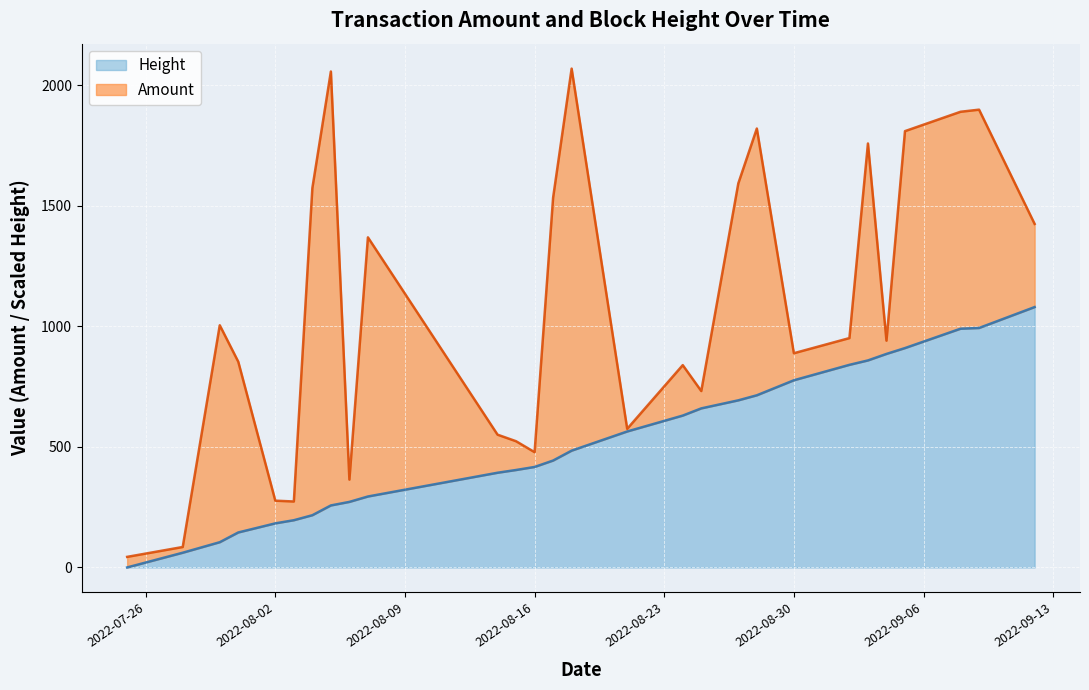

What is the total value across all series at 2022-08-30?

888.7